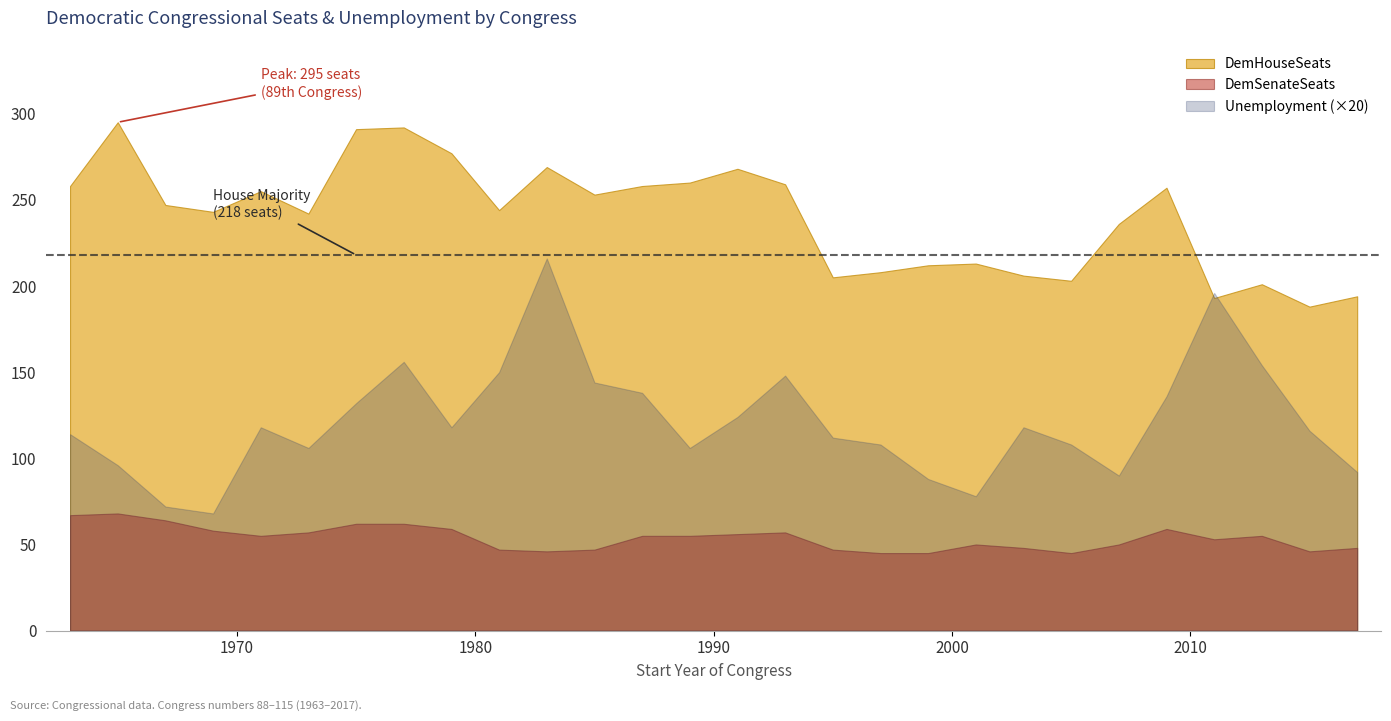

Which series has the largest range (max minus min)?

Unemployment (×20)